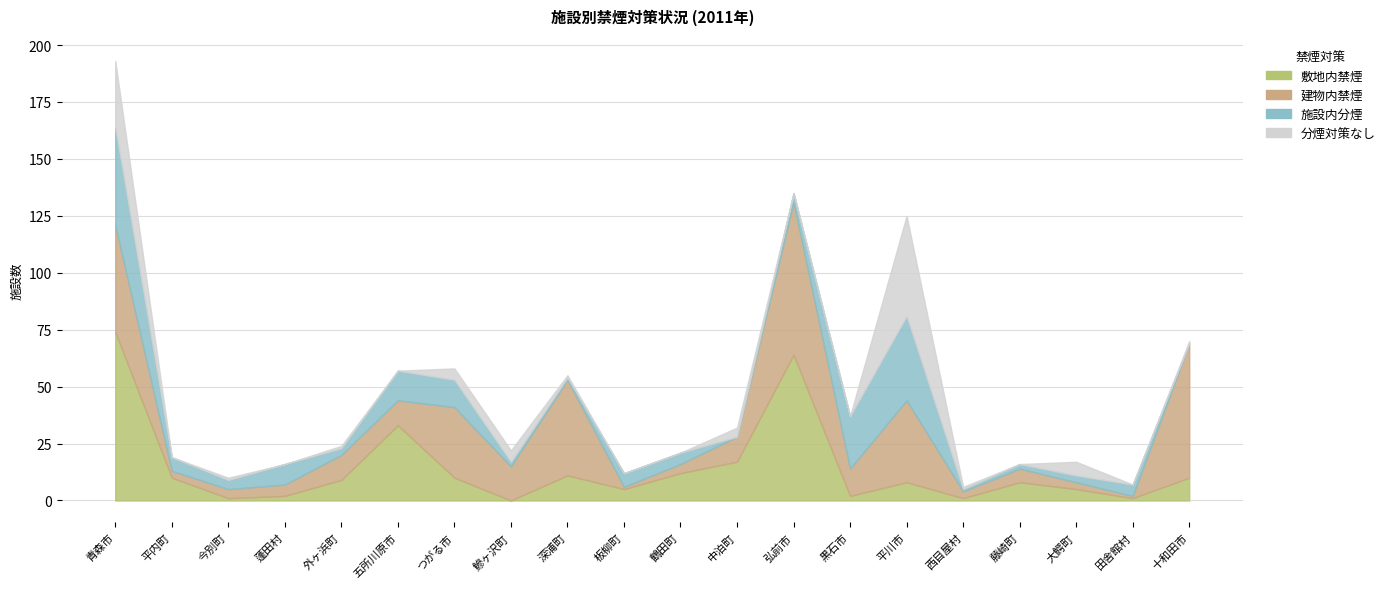

At which label does 建物内禁煙 first exceed 11?

青森市